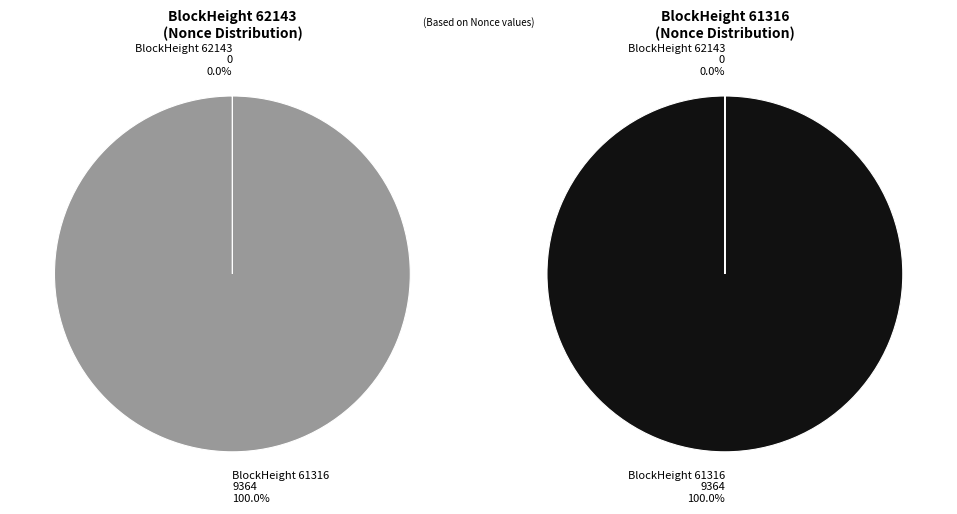

Count the number of slices in the pie.

2